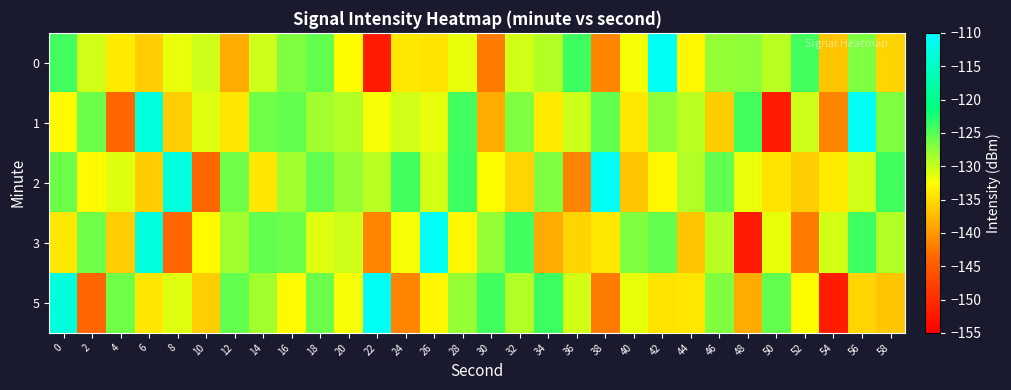

Which category has the highest value across all series?

42